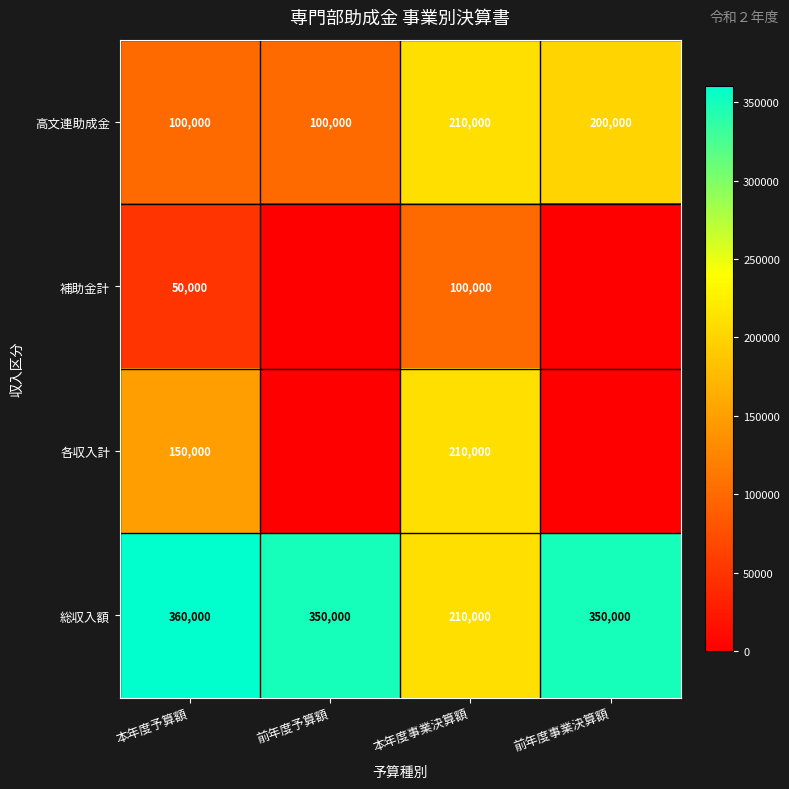

True or false: 補助金計 has a value of 50000 at 本年度予算額.

True